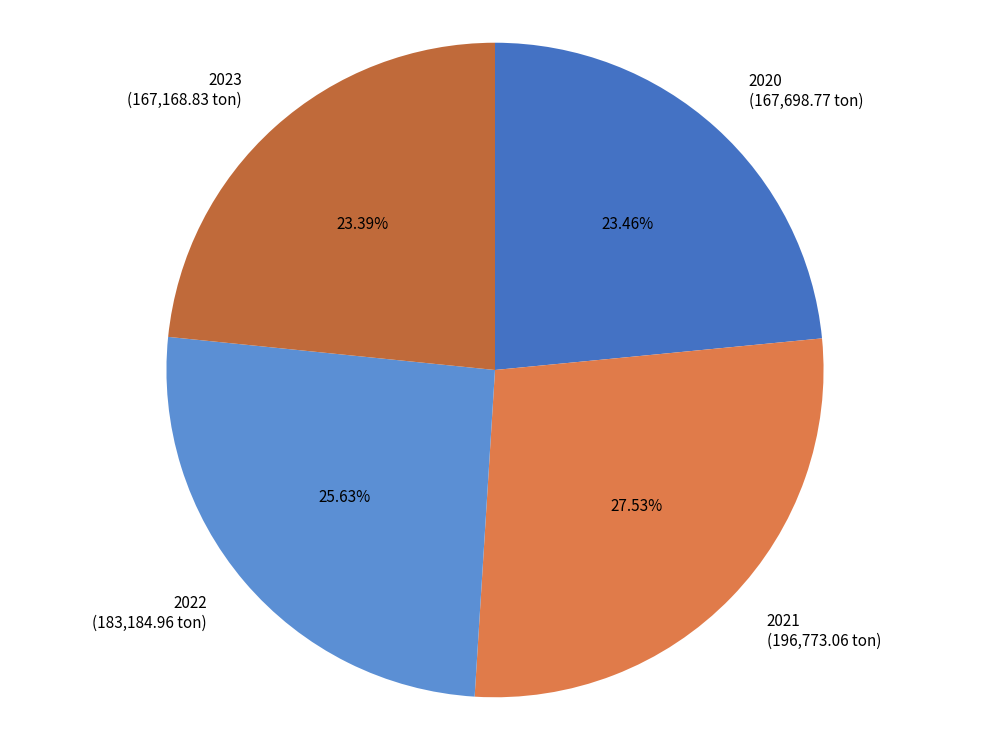

What percentage is the 2022 slice, to the nearest percent?

26%